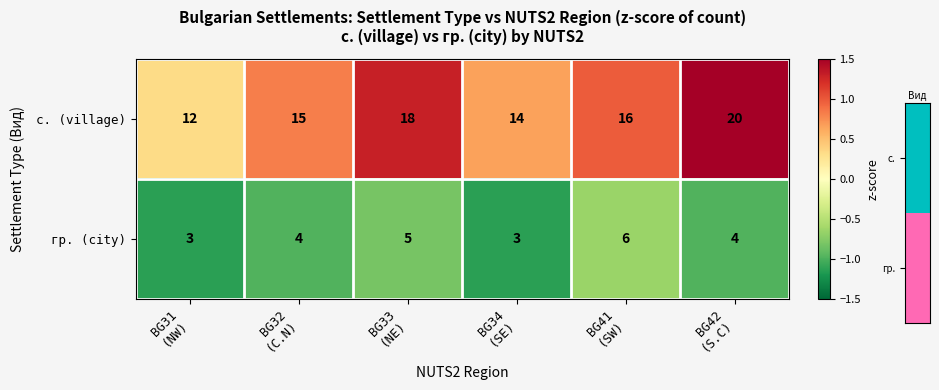

Reading right to left, transcribe all the data shown in this chart.

с. (village): 20	16	14	18	15	12
гр. (city): 4	6	3	5	4	3